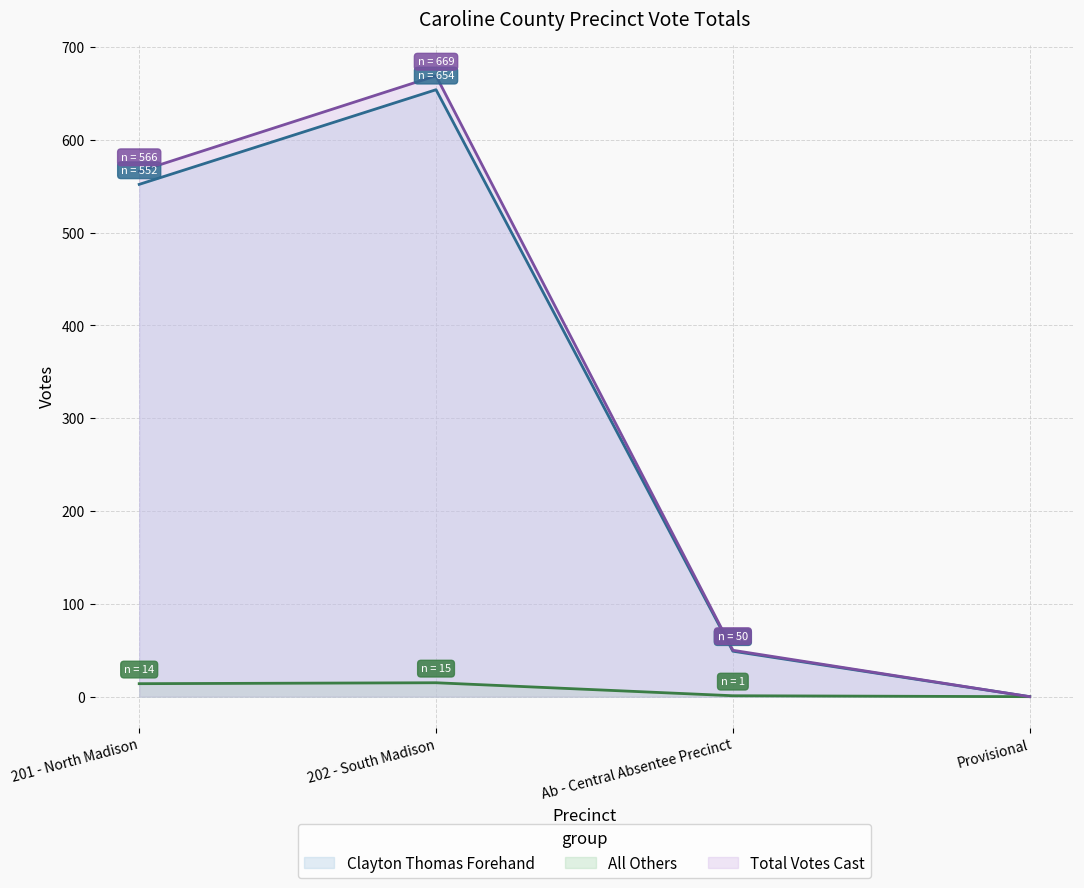

What value does the Total Votes Cast series have at Ab - Central Absentee Precinct, to the nearest 50?

50